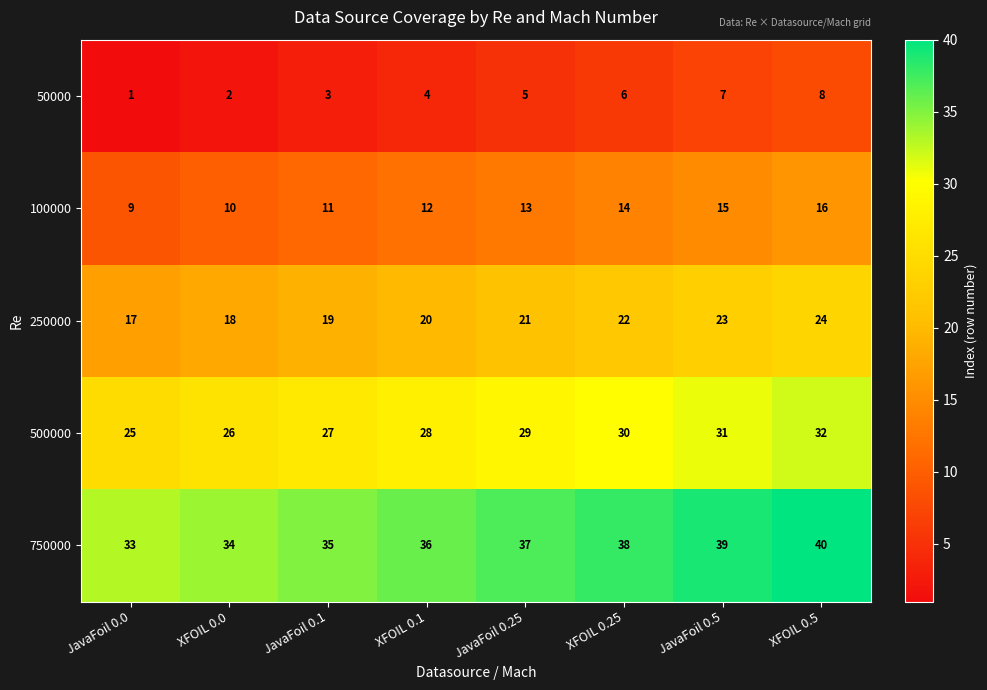

Rank the series by their maximum value, from highest to lowest.

750000, 500000, 250000, 100000, 50000